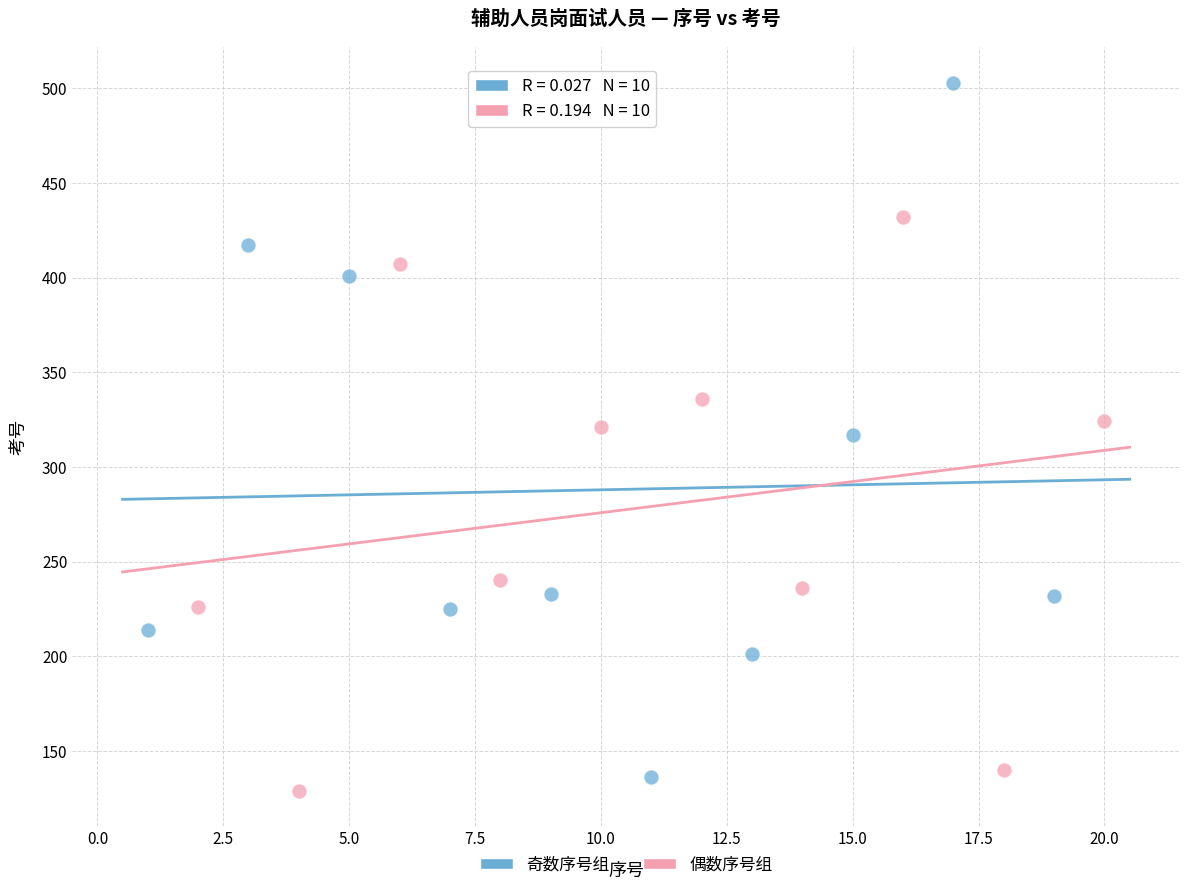

Which series contains the highest Y value?

奇数序号组